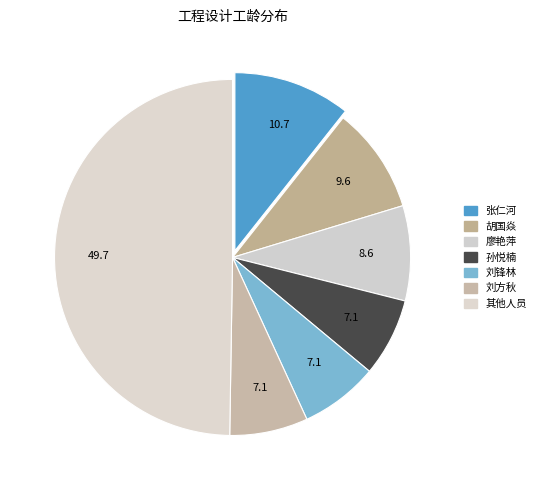

Count the number of slices in the pie.

7